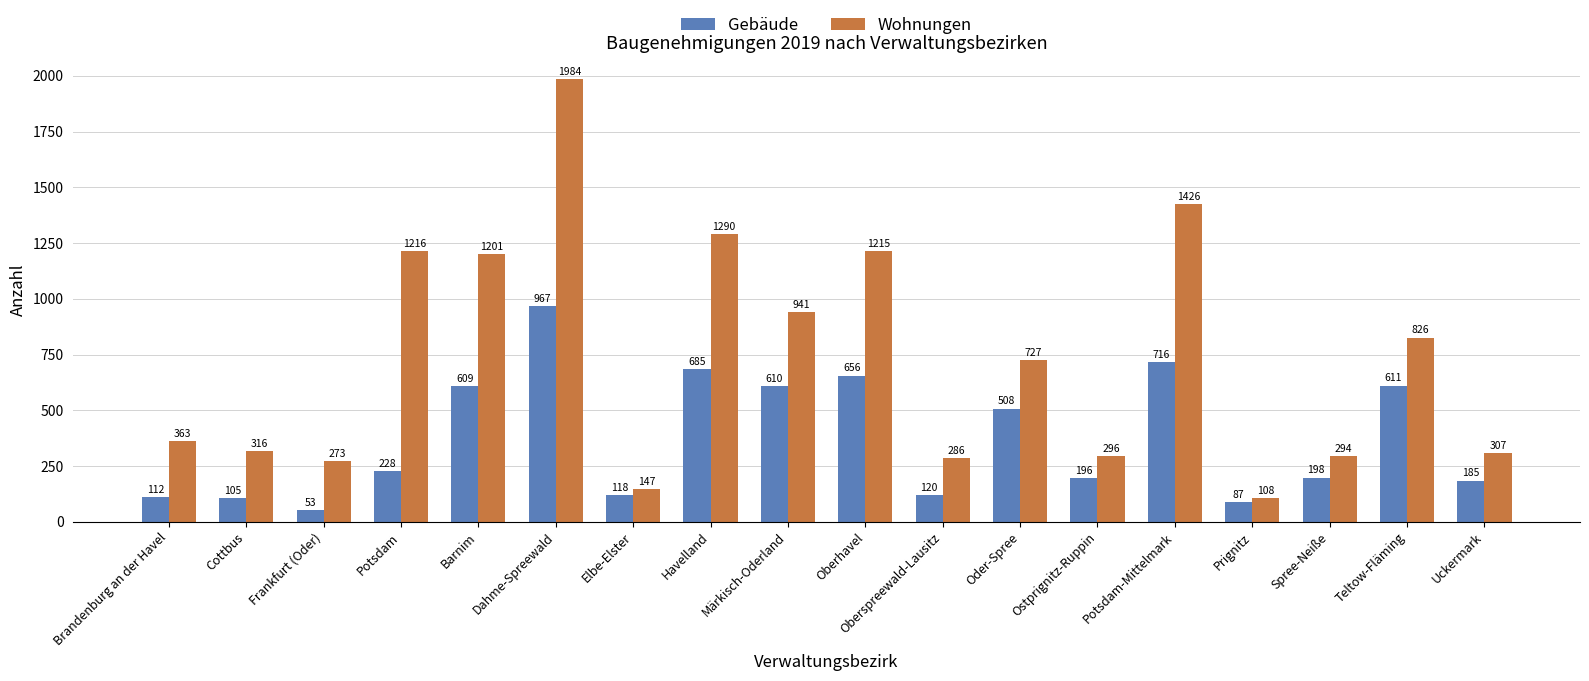

How many bars are there in total?

36